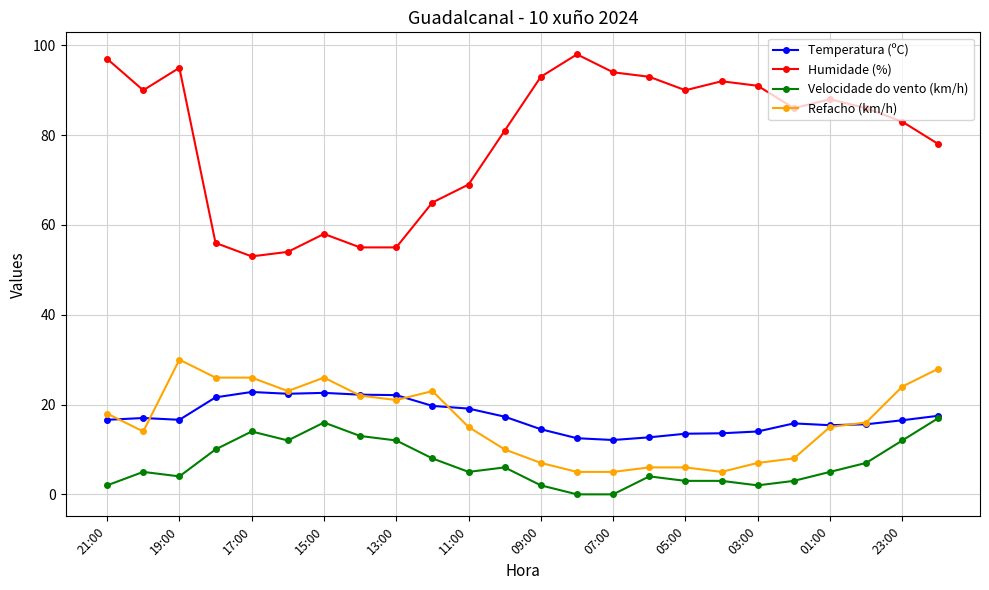

Rank the series by their maximum value, from highest to lowest.

Humidade (%), Refacho (km/h), Temperatura (ºC), Velocidade do vento (km/h)